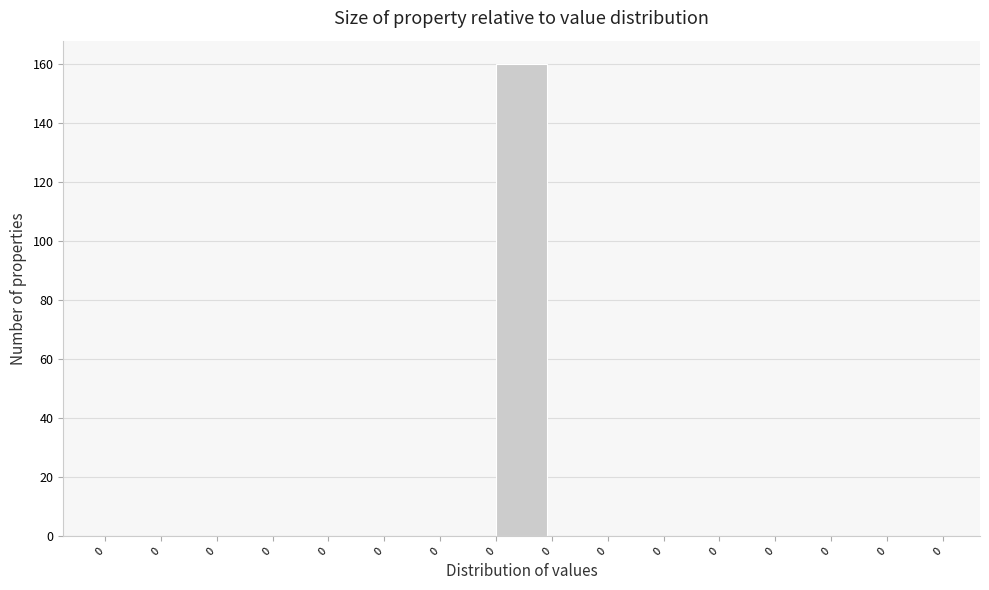

Are the bars horizontal?

No